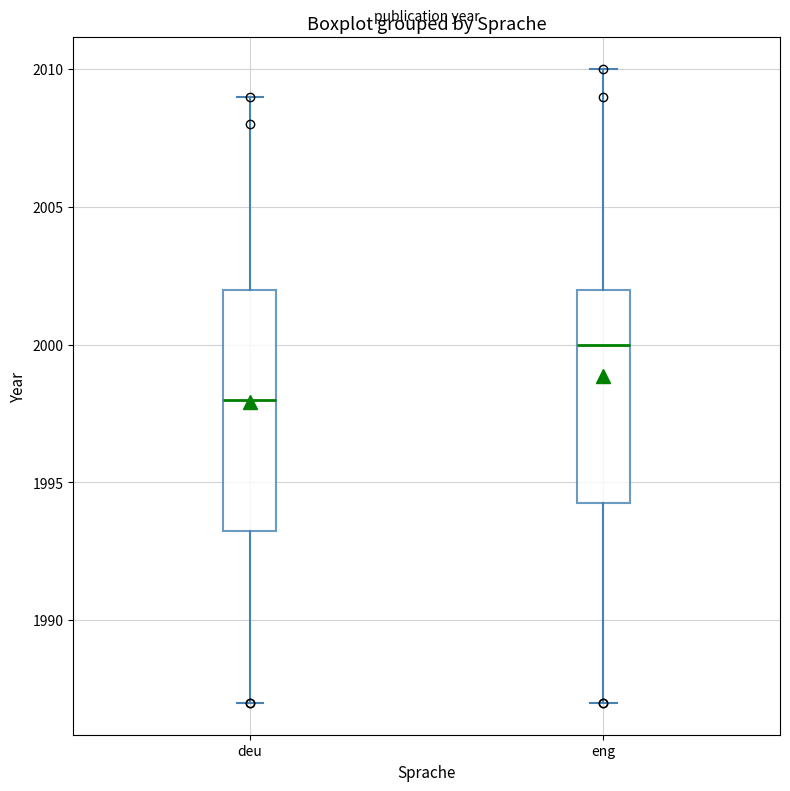

Reading left to right, read every box against the y-axis: the position of its median line, the range the box covers, and the ends of its whiskers. The values are not printed on the chart, so give them approximately, as read against the axis.

deu: median 1998.0, box 1993.5 to 2002.0, whiskers 1987.0 to 2009.0
eng: median 2000.0, box 1994.5 to 2002.0, whiskers 1987.0 to 2010.0